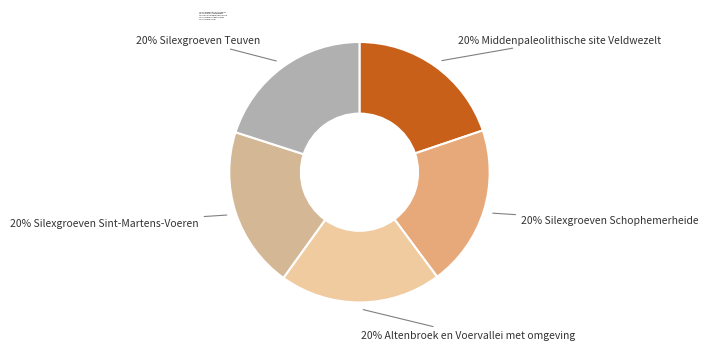

To the nearest percent, what is the average slice percentage?

20%